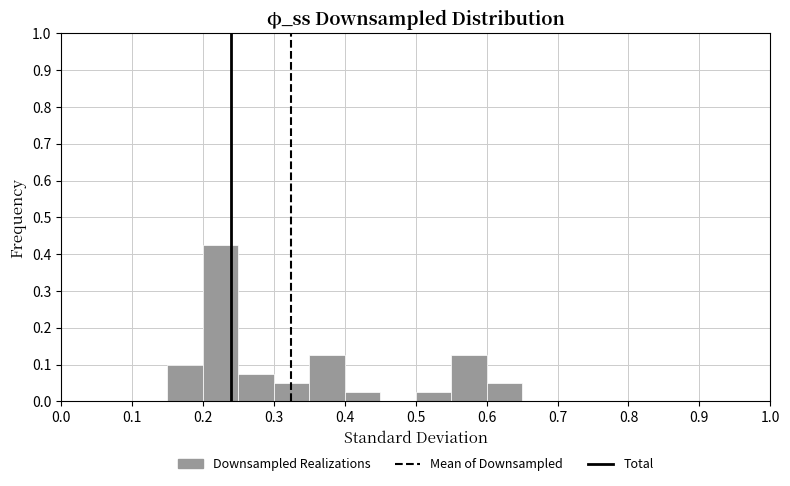

Reading left to right, list every bar in this chart as the range it spans on the x-axis followed by its height. The values are not printed on the chart, so give them approximately, as read against the axis.

0.00 to 0.05: 0
0.05 to 0.10: 0
0.10 to 0.15: 0
0.15 to 0.20: 0.10
0.20 to 0.25: 0.43
0.25 to 0.30: 0.08
0.30 to 0.35: 0.05
0.35 to 0.40: 0.13
0.40 to 0.45: 0.03
0.45 to 0.50: 0
0.50 to 0.55: 0.03
0.55 to 0.60: 0.13
0.60 to 0.65: 0.05
0.65 to 0.70: 0
0.70 to 0.75: 0
0.75 to 0.80: 0
0.80 to 0.85: 0
0.85 to 0.90: 0
0.90 to 0.95: 0
0.95 to 1.00: 0